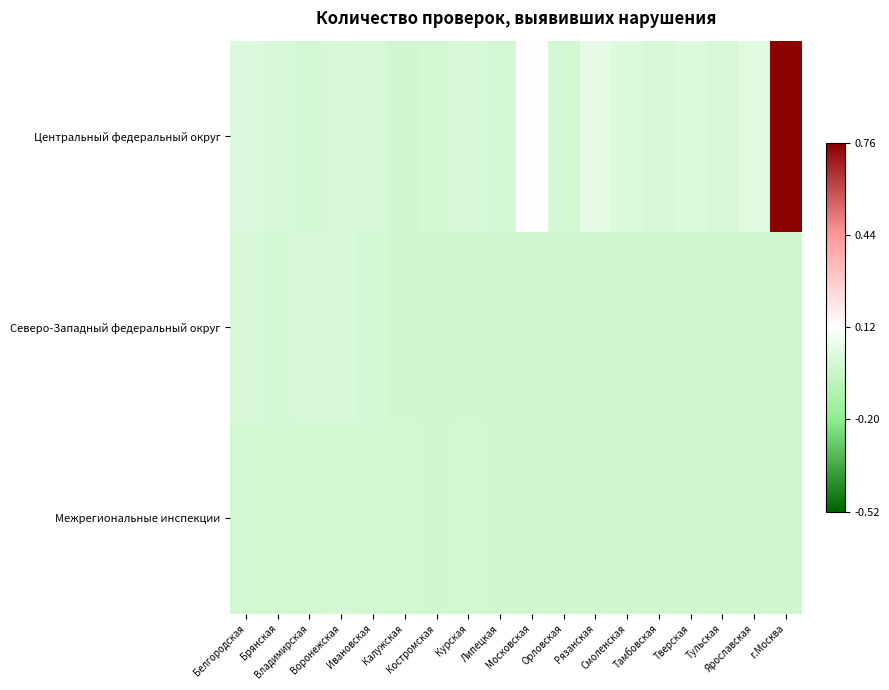

What is the greatest value displayed?

0.8